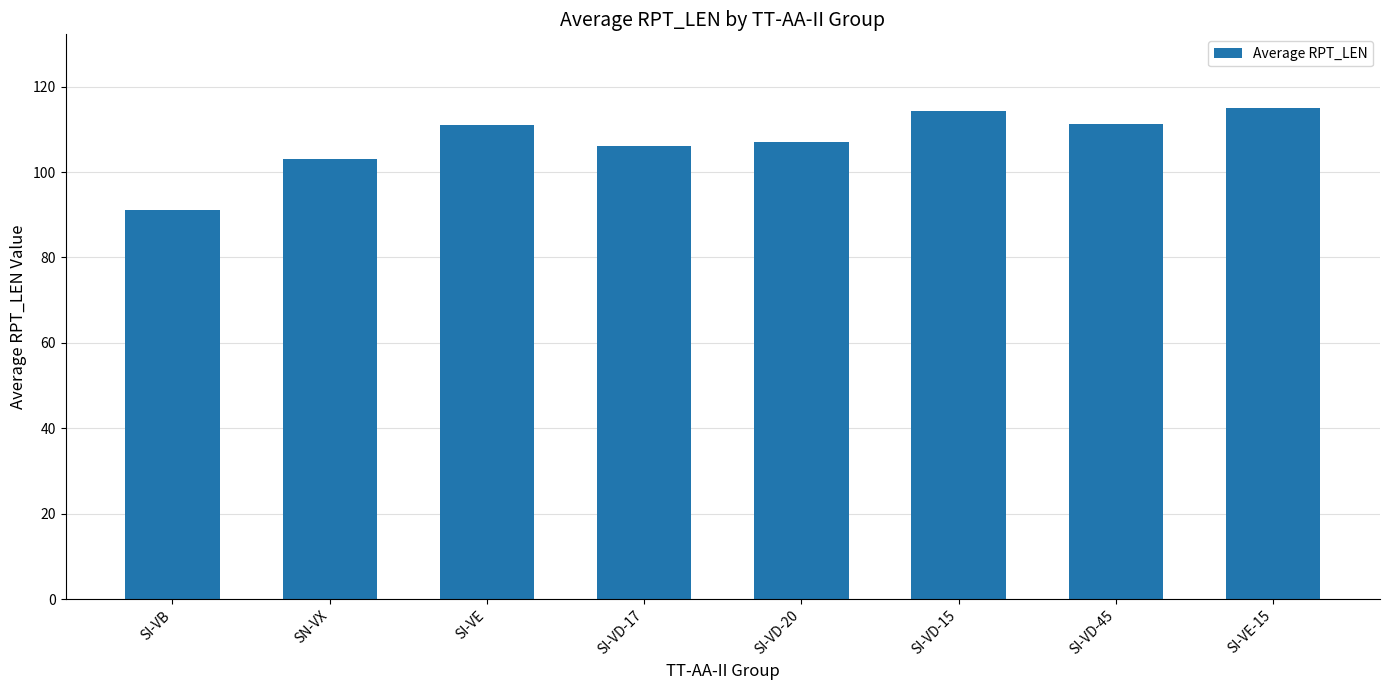

How many distinct data groups are displayed?

1